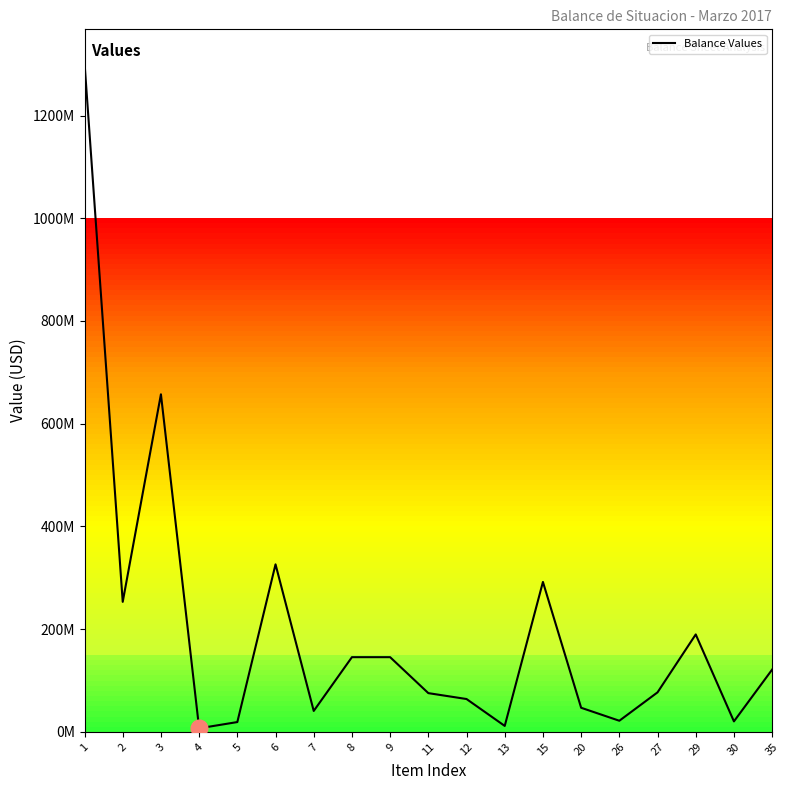

Reading left to right, extract all data points from this chart.

1302782923.1	253074487.9	657194536.7	6811601.2	18988112.3	326087023.1	40627161.9	145347079.1	145347079.1	75318735.6	63850855.4	11467880.2	291826820.8	46832477.8	21543283.7	76829667.0	189631690.1	20298273.1	121183663.1